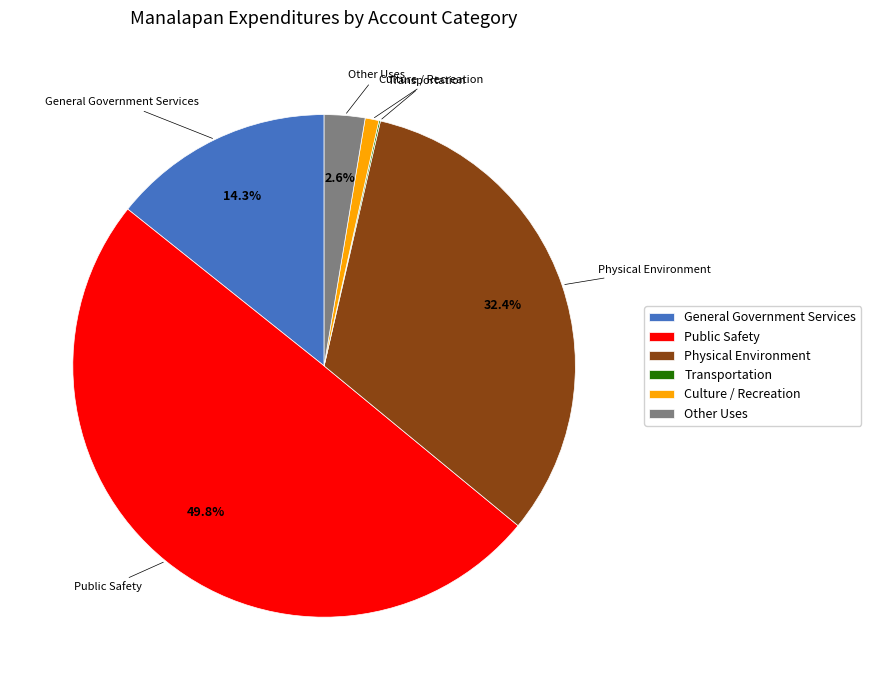

Which has a higher value, Public Safety or General Government Services?

Public Safety